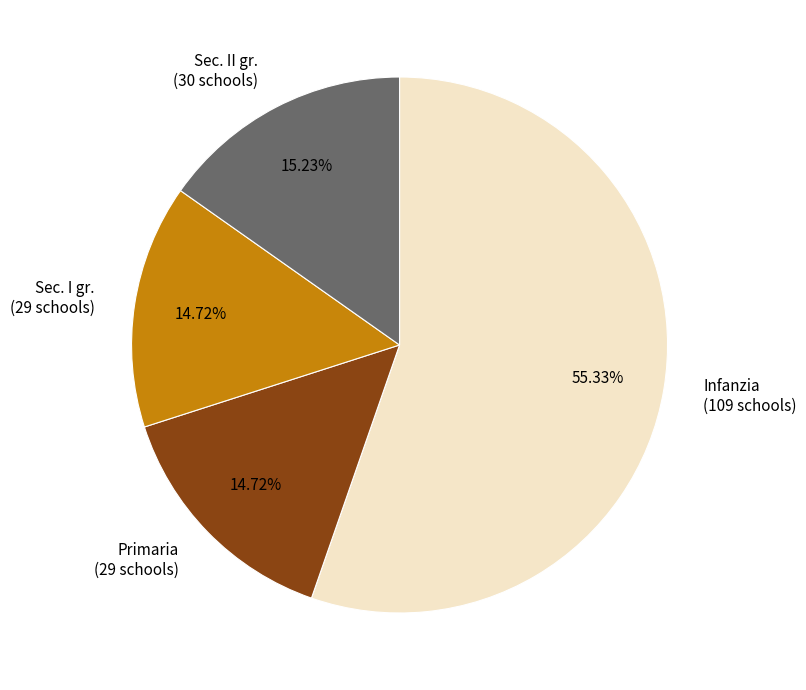

How many segments does this pie chart have?

4